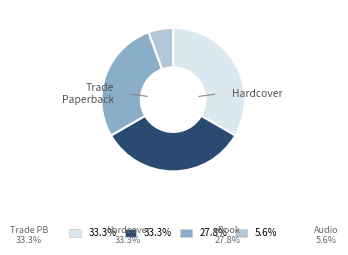

Does any single category account for the majority?

No